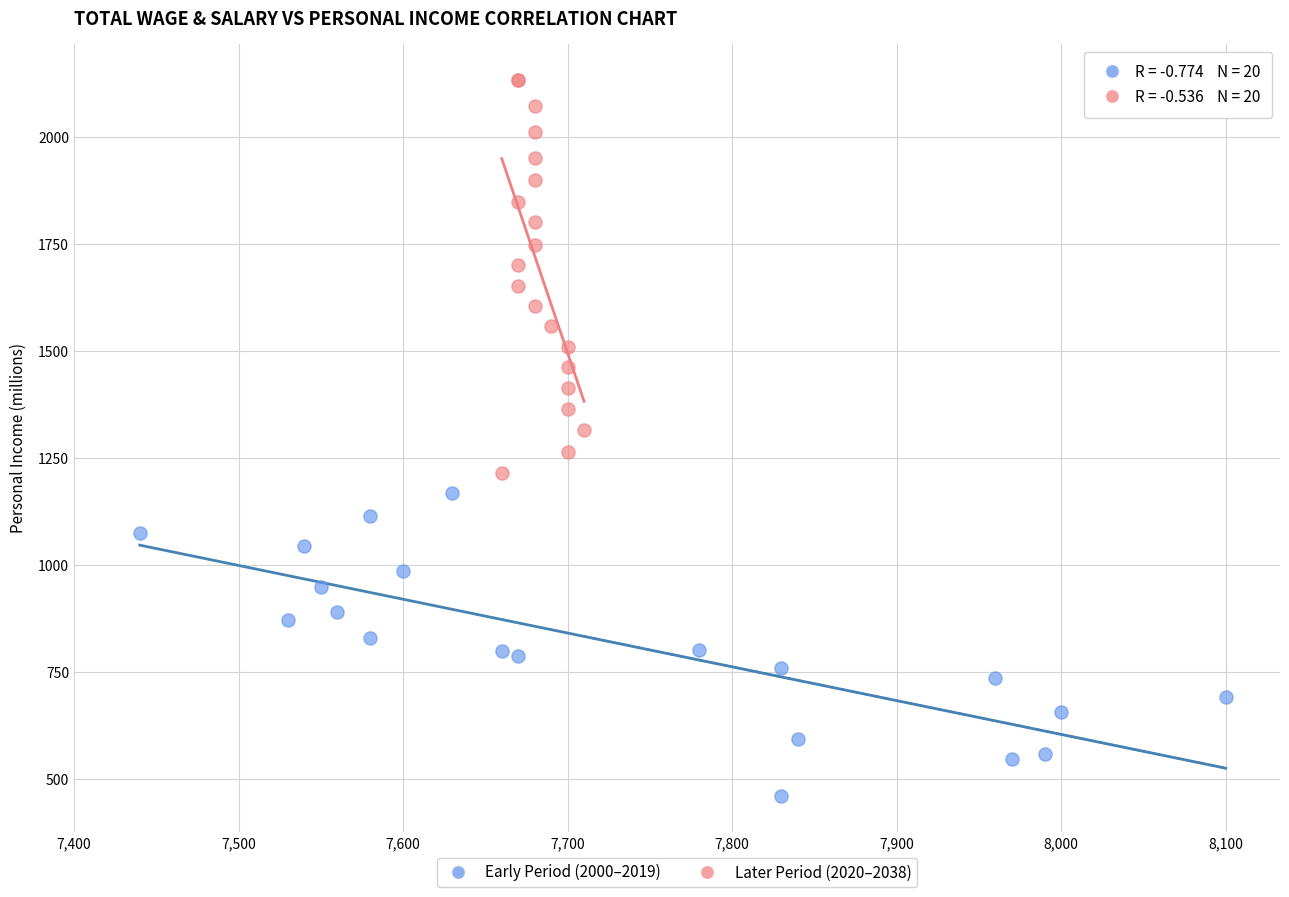

Which series contains the lowest Y value?

Early Period (2000–2019)